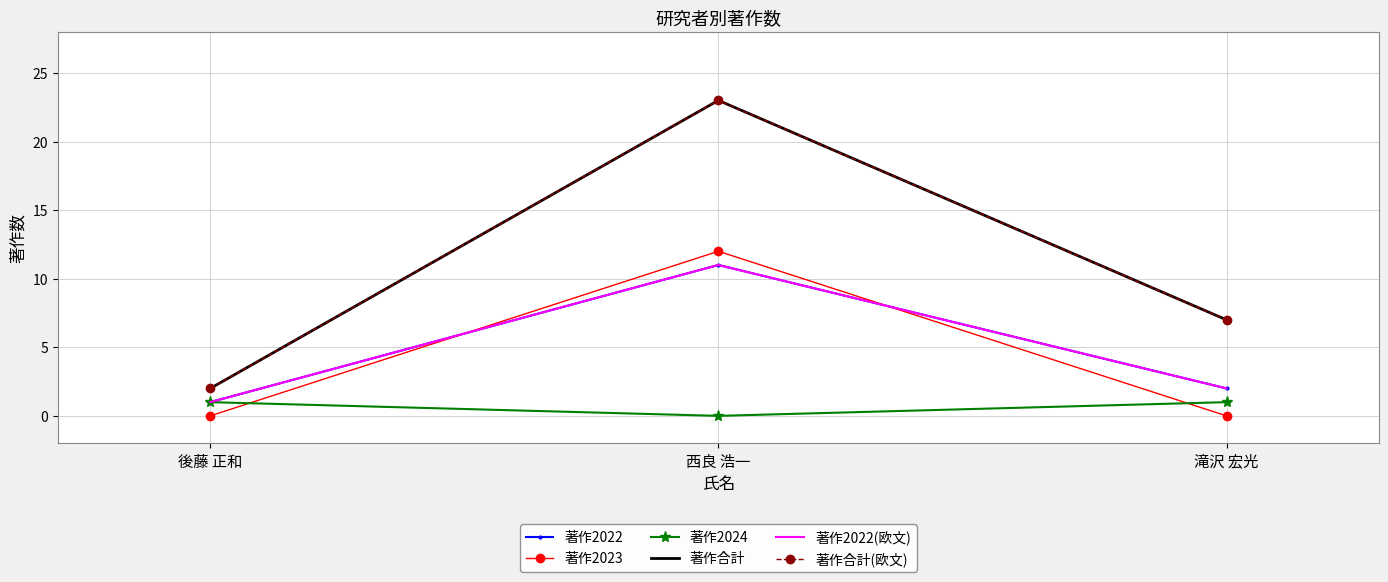

What position from the left is 後藤 正和?

1